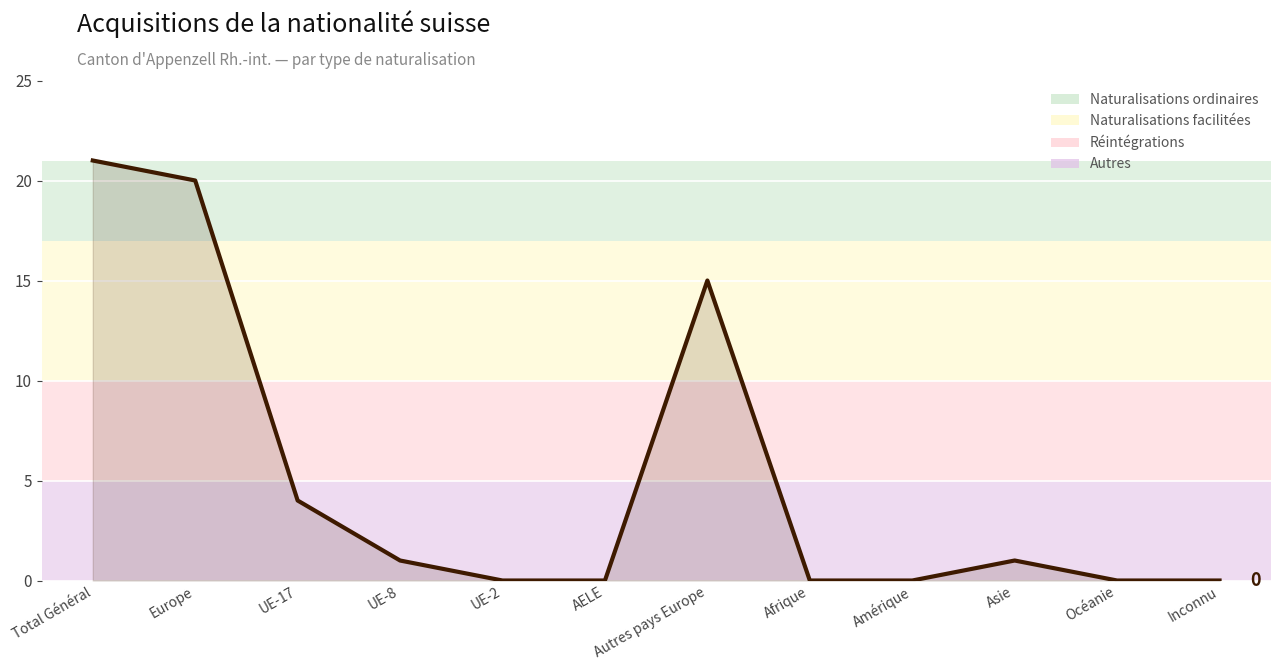

What is the sum of all values?

62